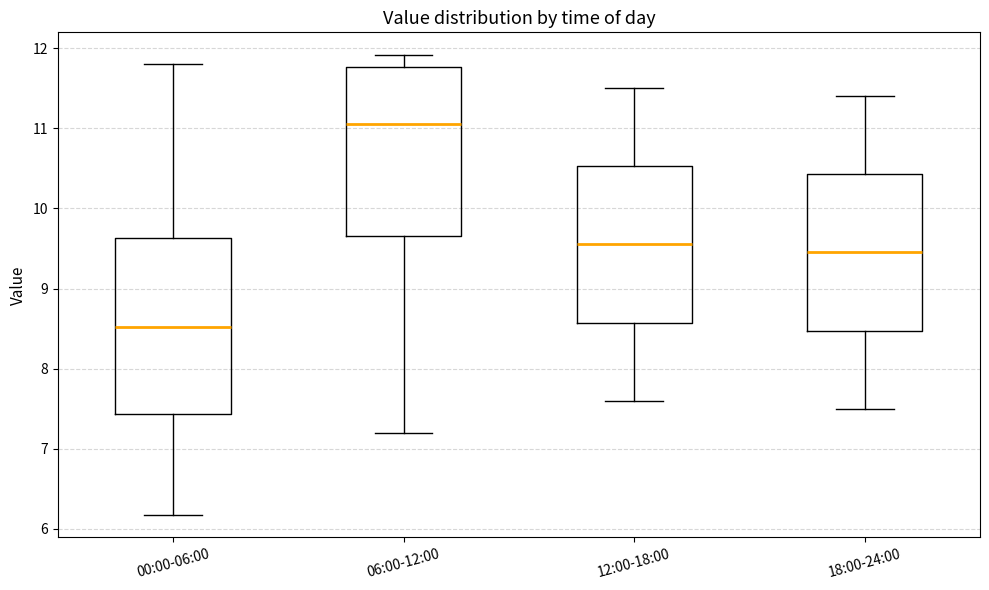

Reading left to right, transcribe this box plot: for each box, give where its median line is, the range the box spans, and where its two whiskers end, as read against the y-axis. The values are not printed on the chart, so give them approximately, as read against the axis.

00:00-06:00: median 8.5, box 7.4 to 9.6, whiskers 6.2 to 11.8
06:00-12:00: median 11.1, box 9.7 to 11.8, whiskers 7.2 to 11.9
12:00-18:00: median 9.6, box 8.6 to 10.5, whiskers 7.6 to 11.5
18:00-24:00: median 9.5, box 8.5 to 10.4, whiskers 7.5 to 11.4